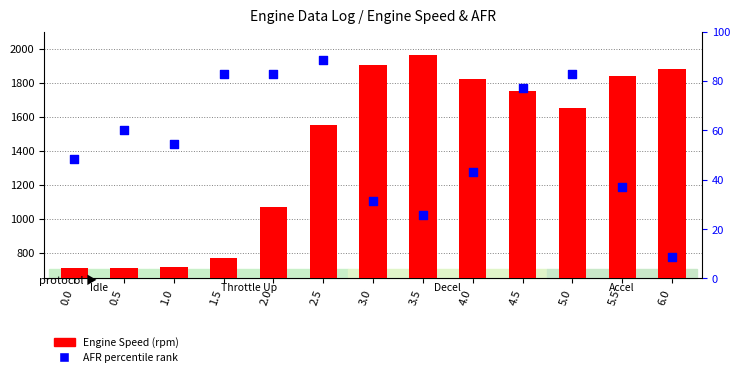

Which series contains the highest Y value?

Engine Speed